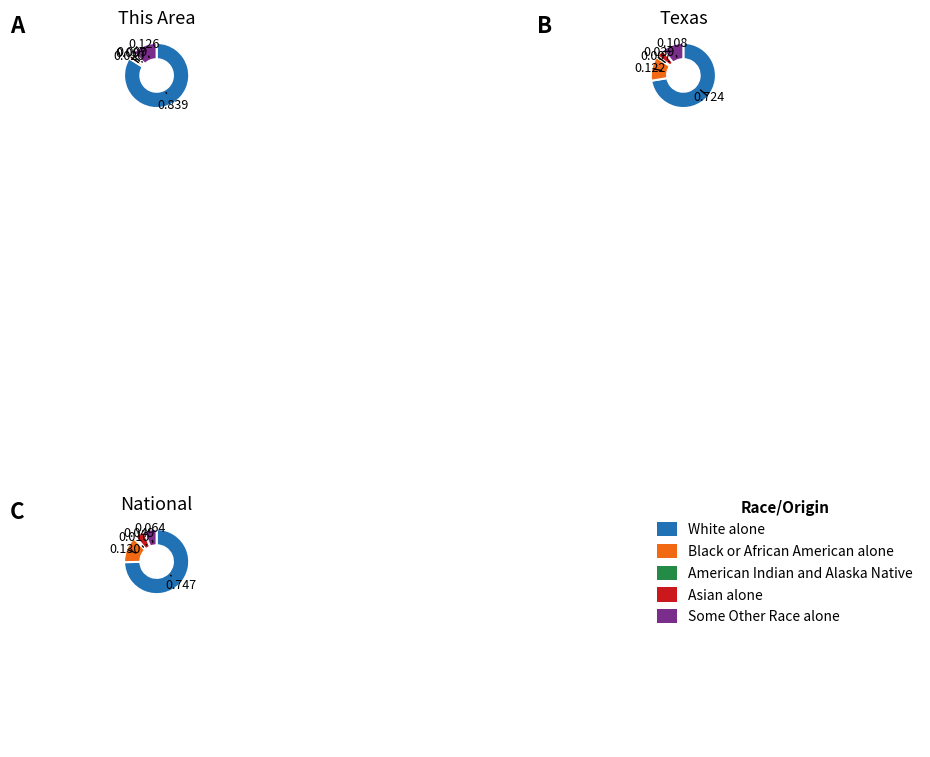

Rank the categories by American Indian and Alaska Native value from highest to lowest.

National, Texas, This Area